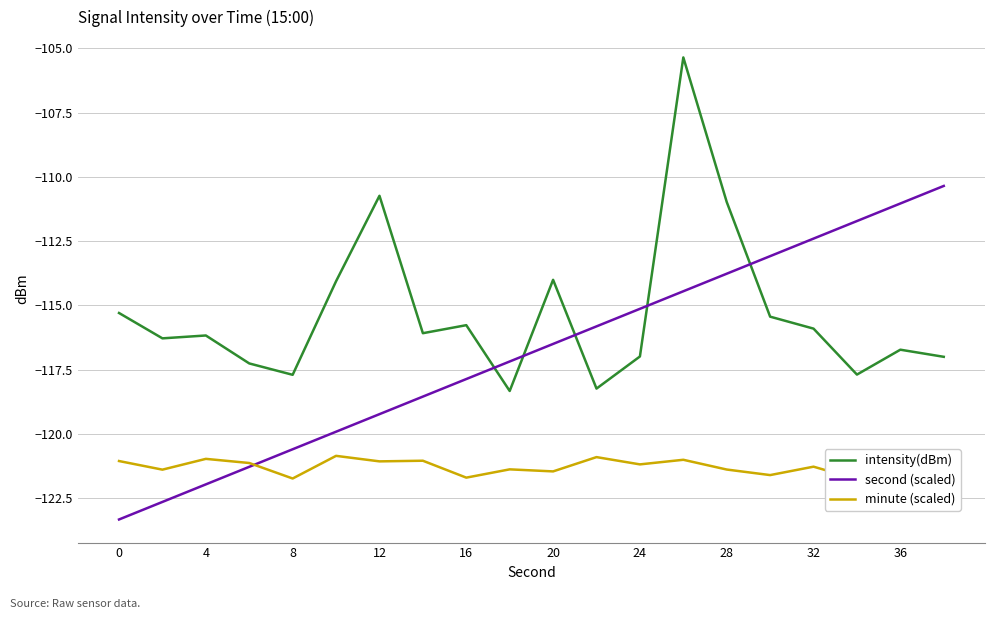

At how many categories does at least one series exceed -116?

14